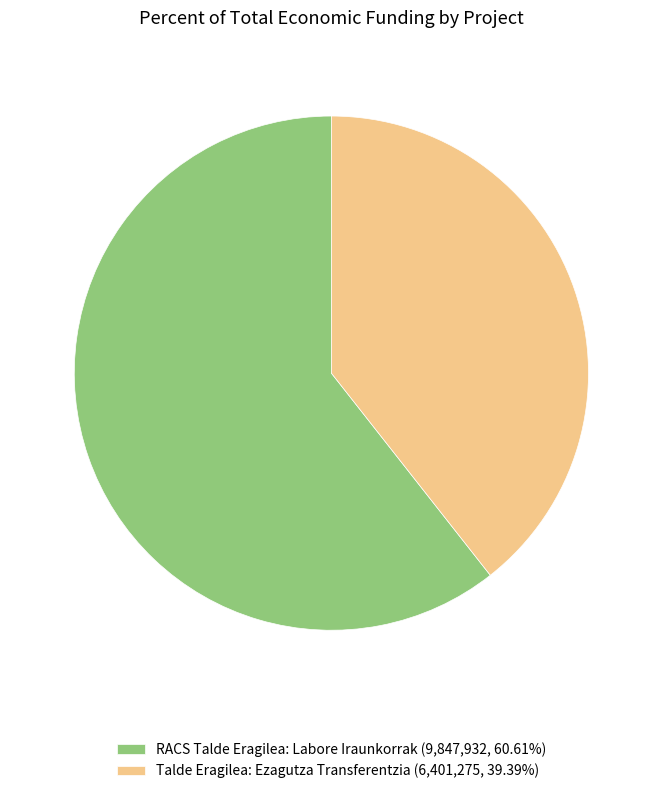

Which slice is the largest?

RACS Talde Eragilea: Labore Iraunkorrak